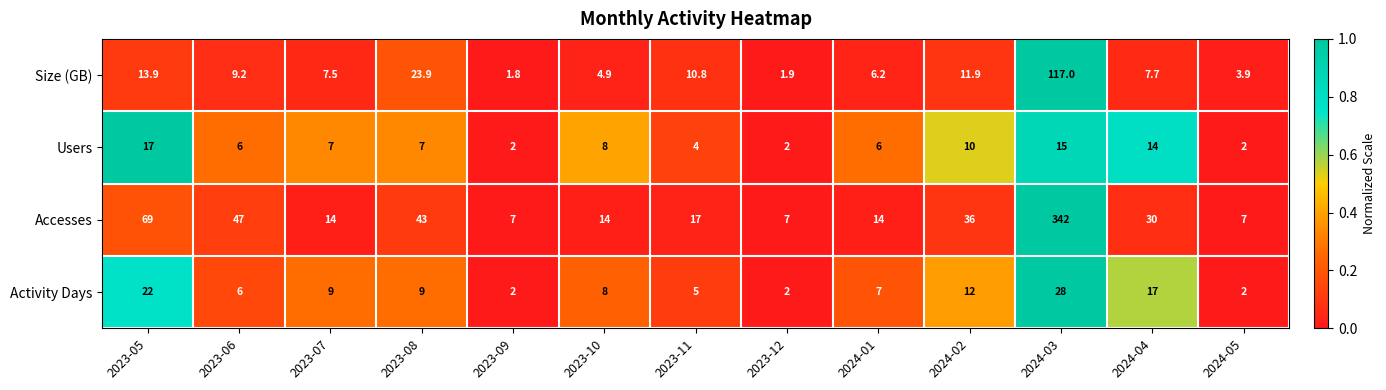

What is the difference between the Accesses values at 2023-10 and 2023-08?

29.0